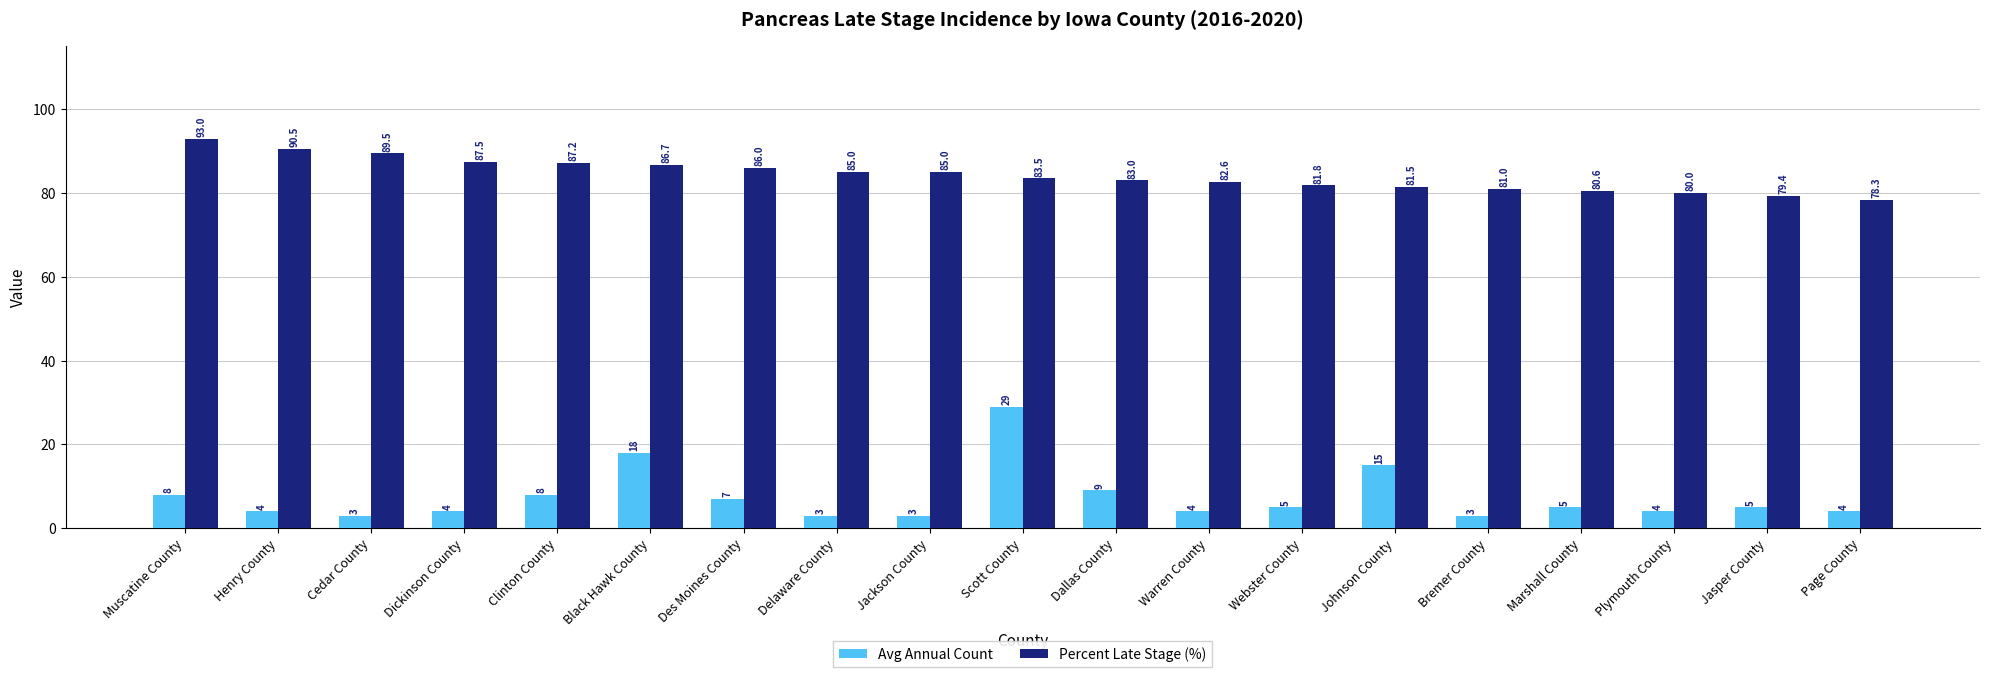

What position from the right is Dickinson County?

16